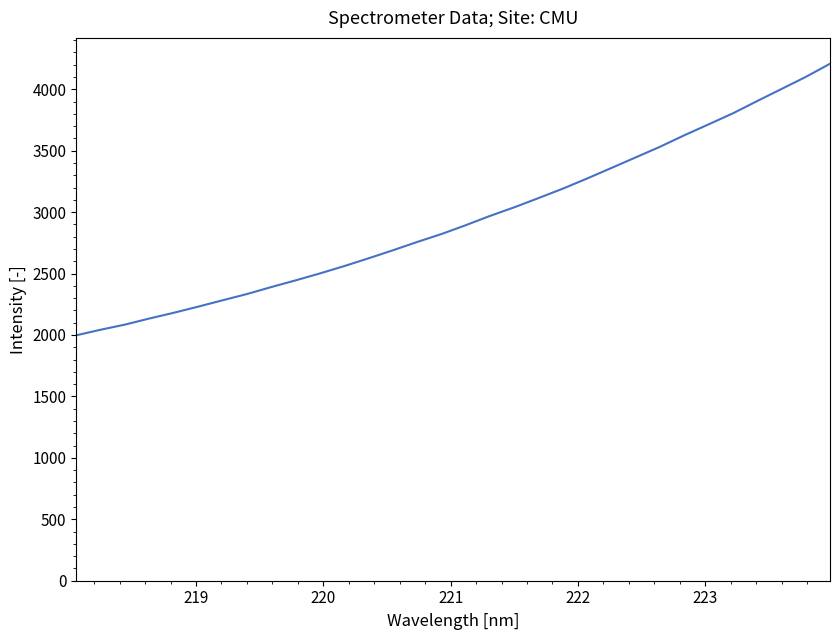

What is the smallest value displayed?

1997.5